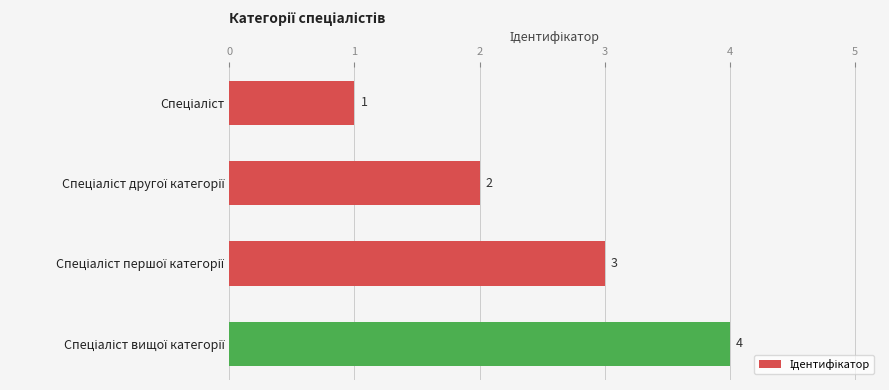

What is the greatest value displayed?

4